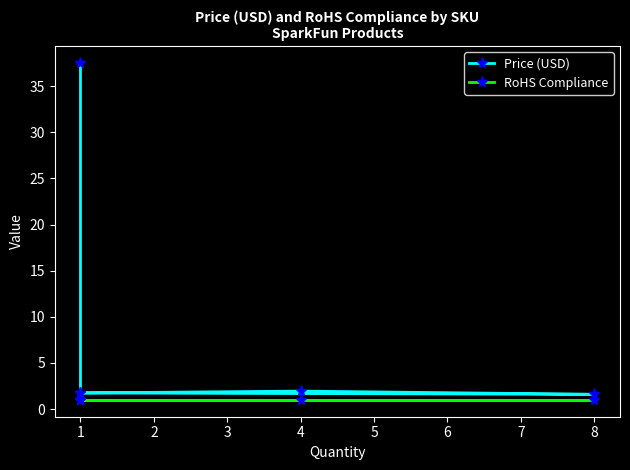

Is the value of Price (USD) at 8 greater than the value of RoHS Compliance at 4?

Yes